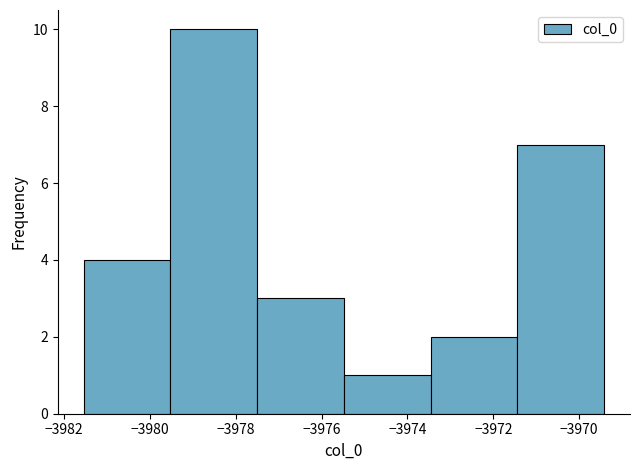

Reading left to right, list every bar in this chart as the range it spans on the x-axis followed by its height. Neither the bar edges nor the heights are printed on the chart, so give them approximately, as read against the axes.

-3981.6 to -3979.6: 4
-3979.6 to -3977.6: 10
-3977.6 to -3975.4: 3
-3975.4 to -3973.4: 1
-3973.4 to -3971.4: 2
-3971.4 to -3969.4: 7